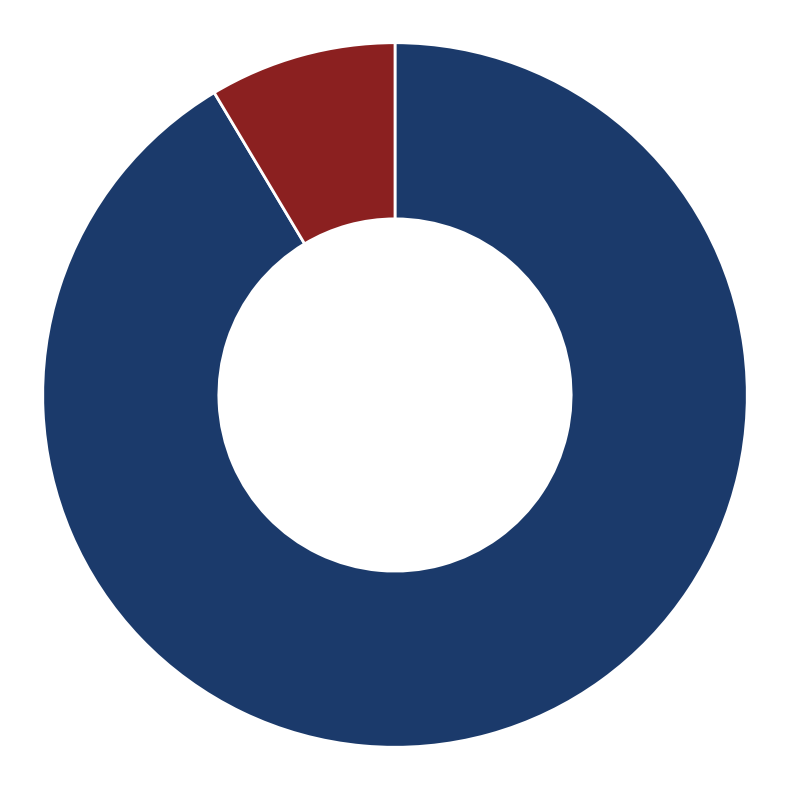

What is the smallest slice in the pie chart?

пеней